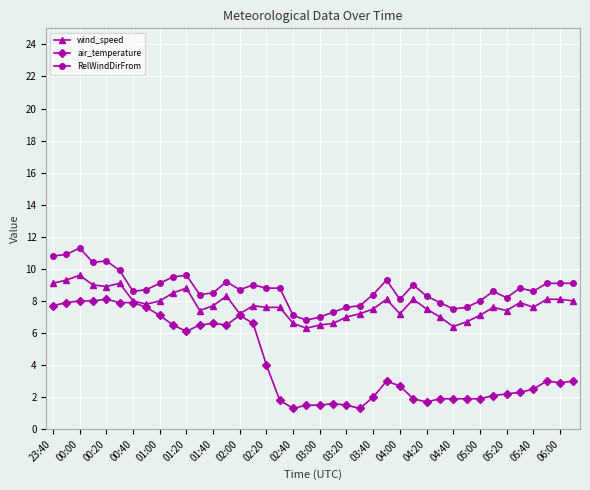

Which series has the largest range (max minus min)?

air_temperature